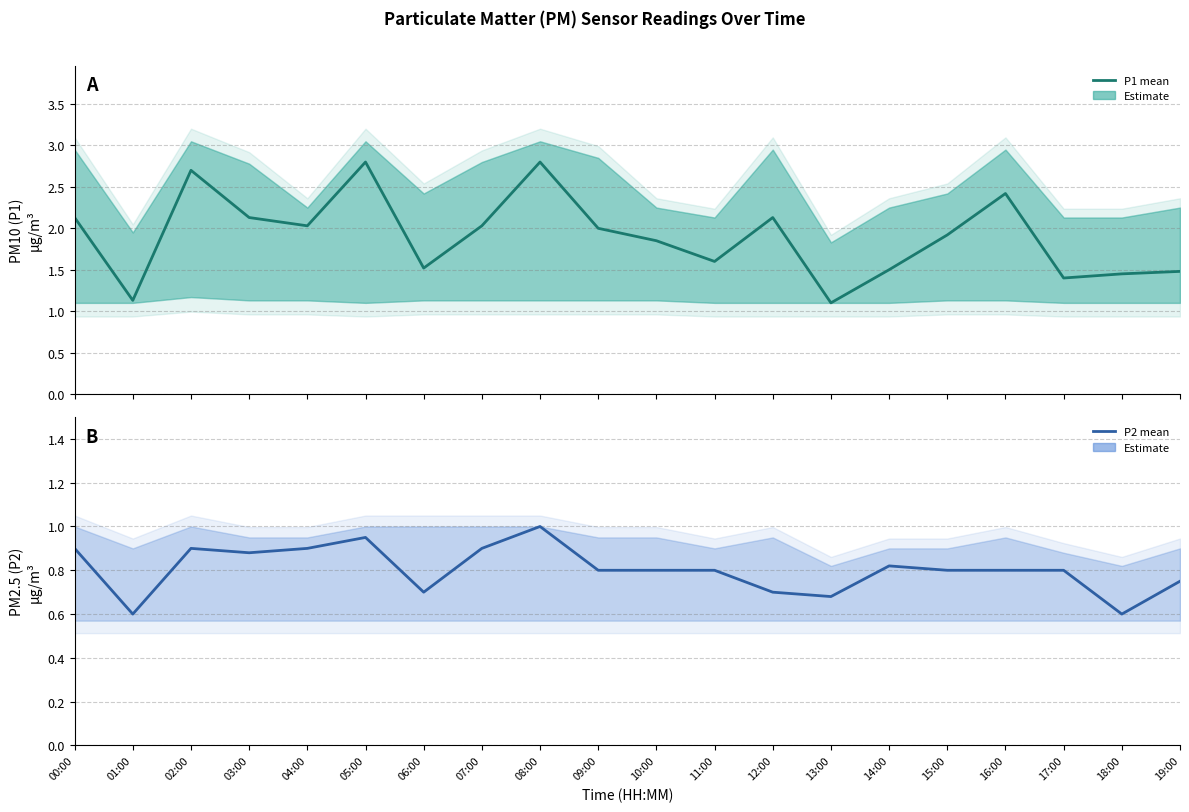

Reading left to right, extract all data points from this chart.

Estimate (P1): 00:00=2.1	01:00=1.1	02:00=2.7	03:00=2.1	04:00=2.0	05:00=2.8	06:00=1.5	07:00=2.0	08:00=2.8	09:00=2.0	10:00=1.9	11:00=1.6	12:00=2.1	13:00=1.1	14:00=1.5	15:00=1.9	16:00=2.4	17:00=1.4	18:00=1.4	19:00=1.5
Estimate (P2): 00:00=0.9	01:00=0.6	02:00=0.9	03:00=0.9	04:00=0.9	05:00=0.9	06:00=0.7	07:00=0.9	08:00=1.0	09:00=0.8	10:00=0.8	11:00=0.8	12:00=0.7	13:00=0.7	14:00=0.8	15:00=0.8	16:00=0.8	17:00=0.8	18:00=0.6	19:00=0.8